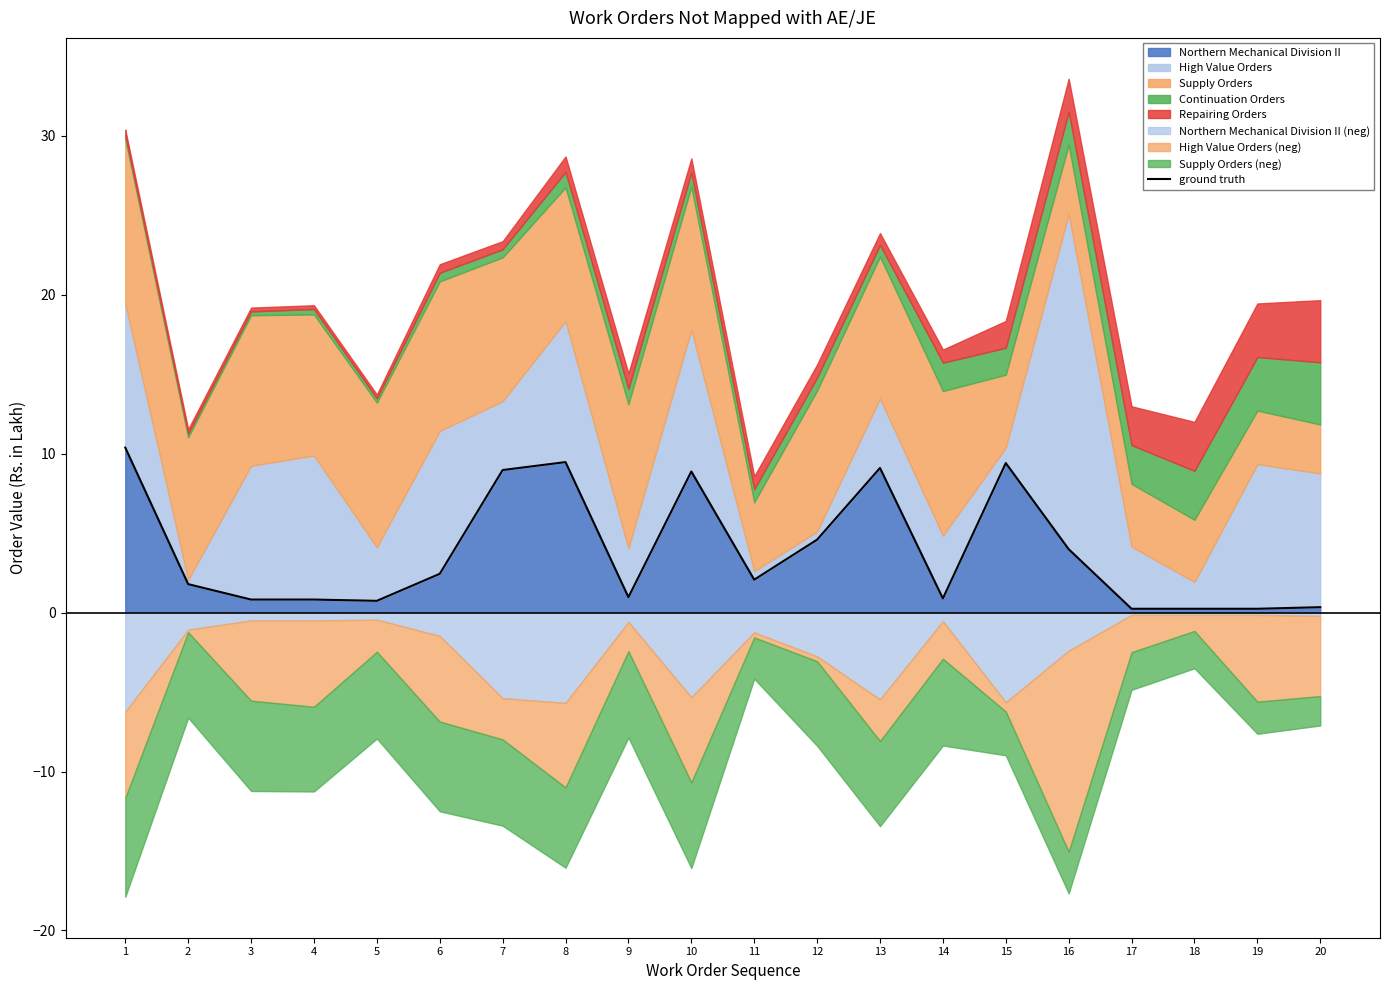

Rank the categories by value from highest to lowest.

1, 8, 15, 13, 7, 10, 12, 16, 6, 11, 2, 9, 14, 3, 4, 5, 20, 17, 18, 19